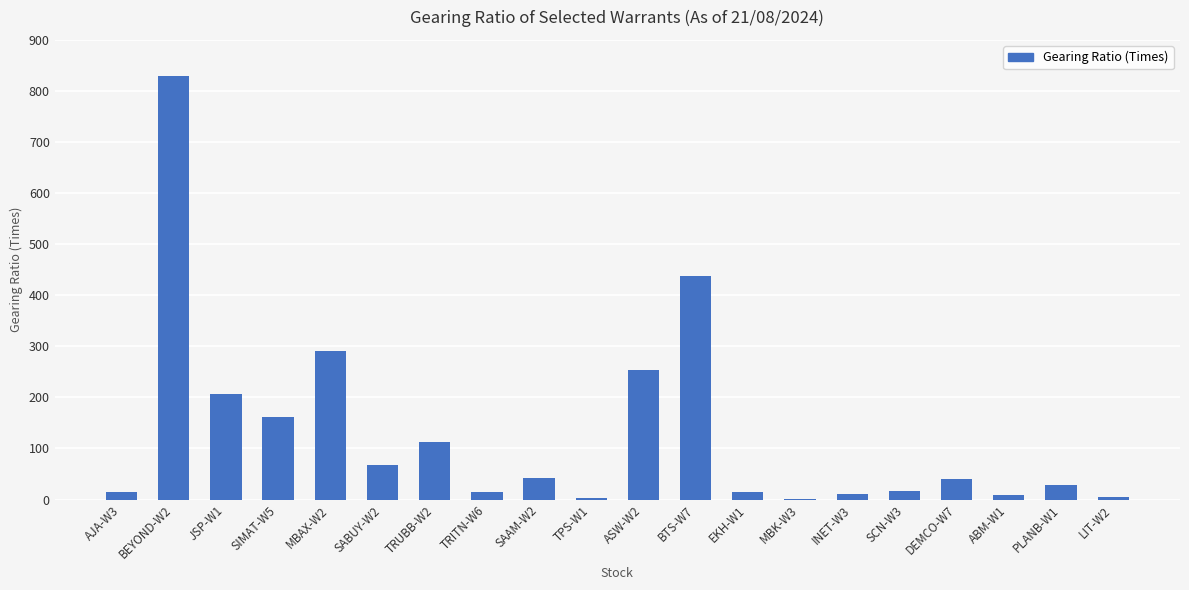

At which label is the value closest to 415?

BTS-W7